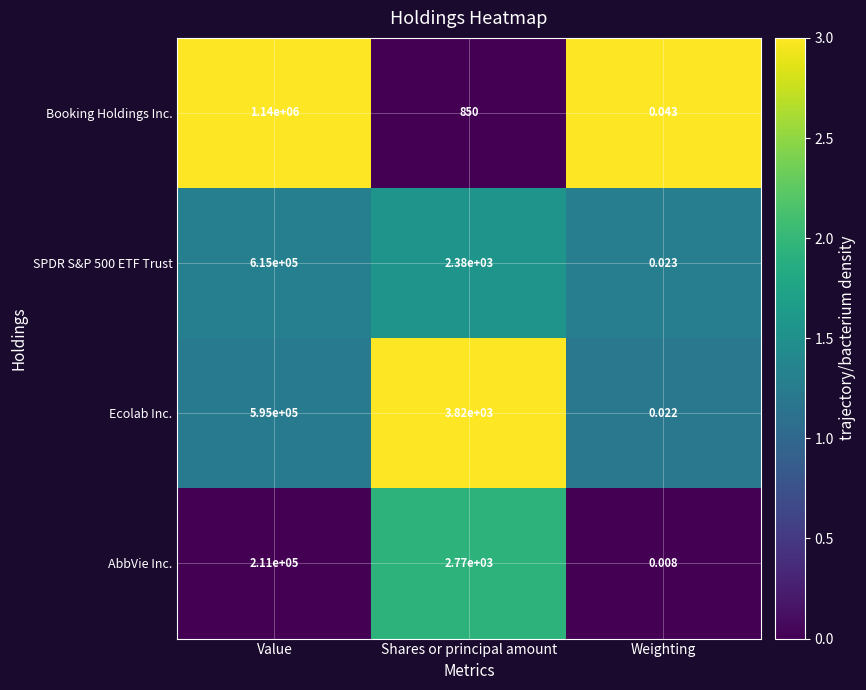

Where is Booking Holdings Inc. nearest to the value 570000?

Shares or principal amount